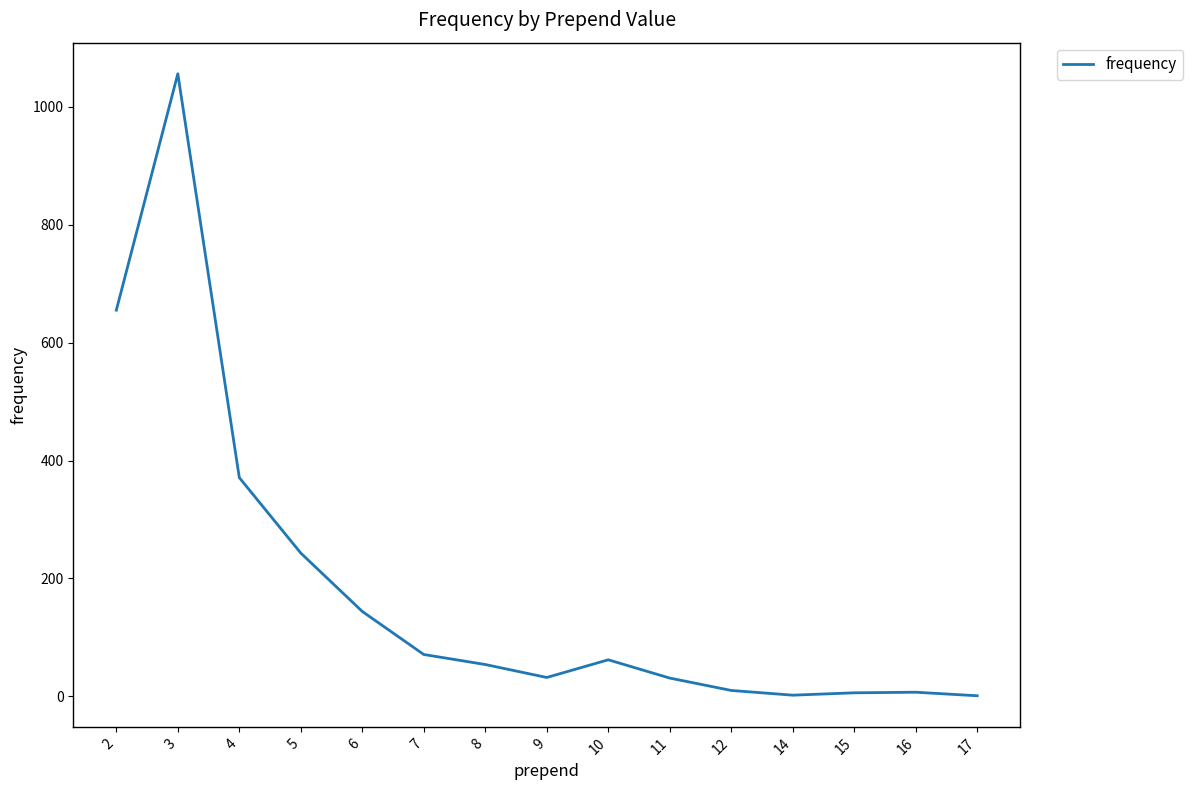

What is the average value?

183